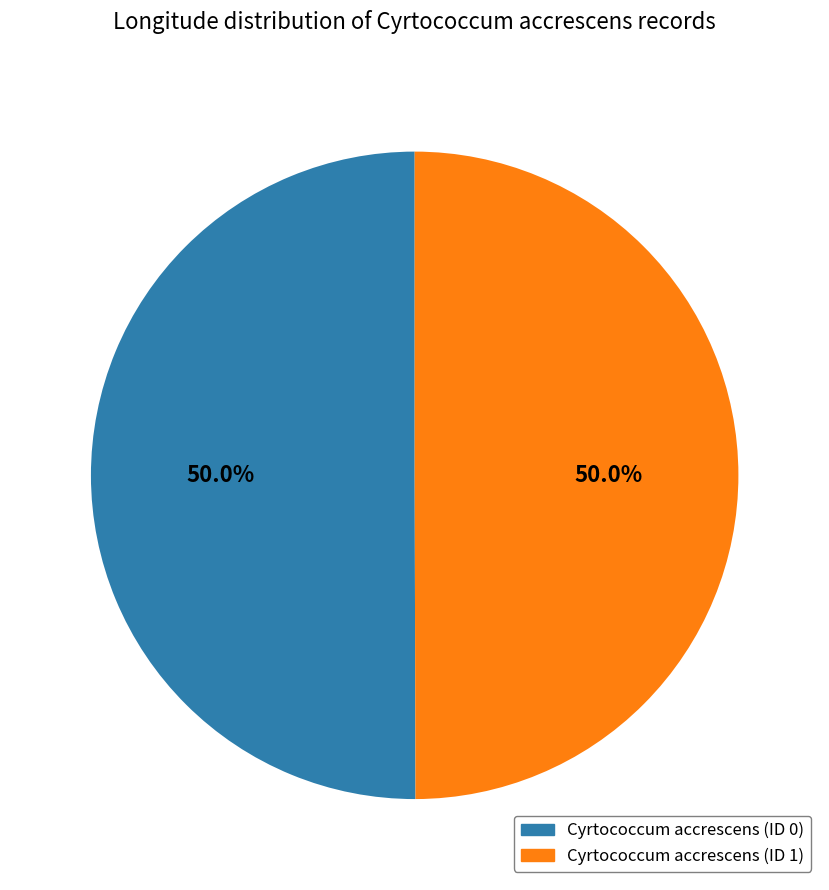

To the nearest percent, what portion does Cyrtococcum accrescens (ID 1) represent?

50%